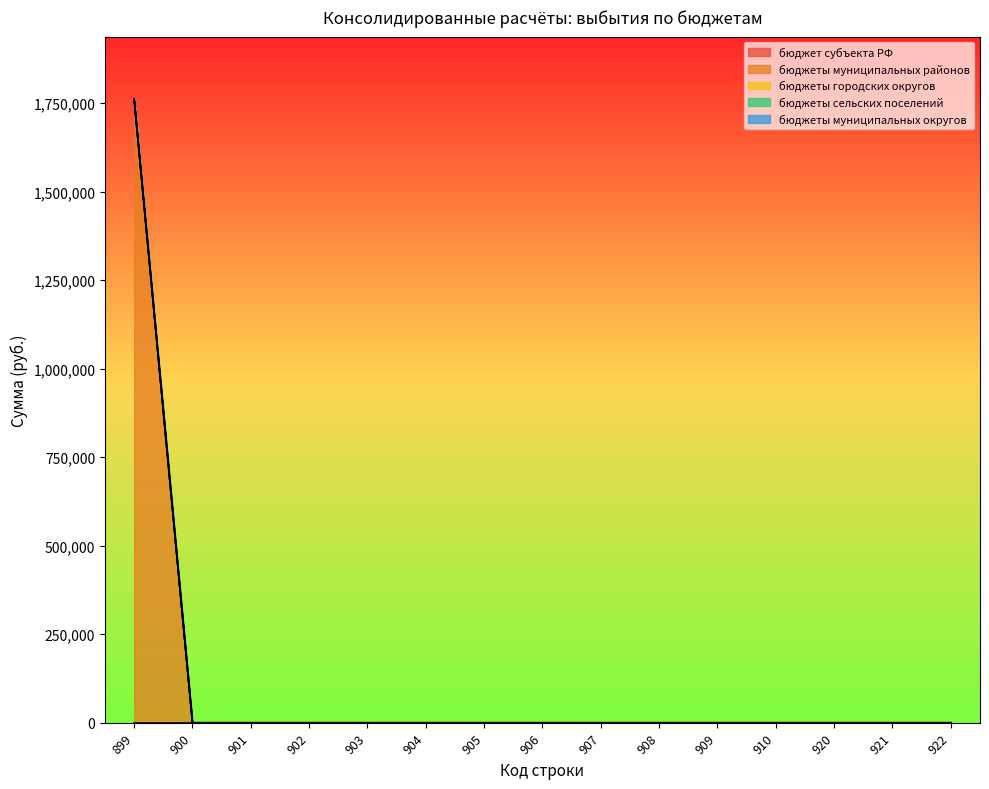

Does the chart display data point markers on the line(s)?

No